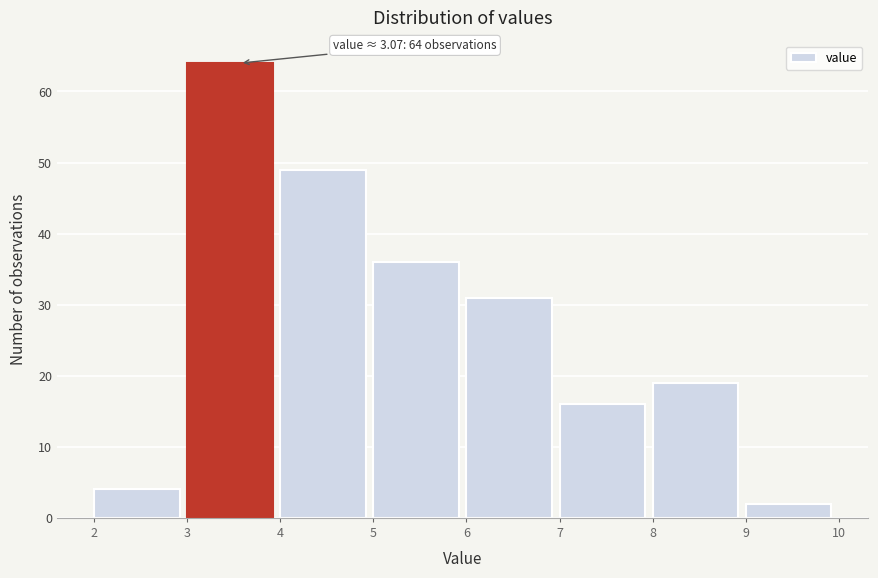

Over which range of the x-axis is the bar tallest?

3 to 4